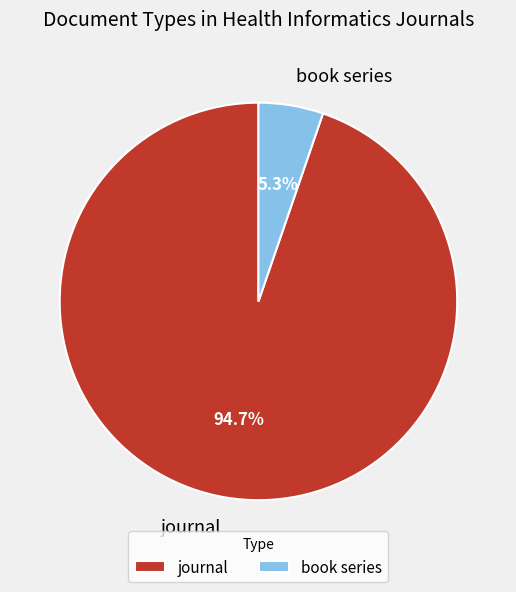

To the nearest percent, what is the difference between the largest and smallest slice percentages?

89%